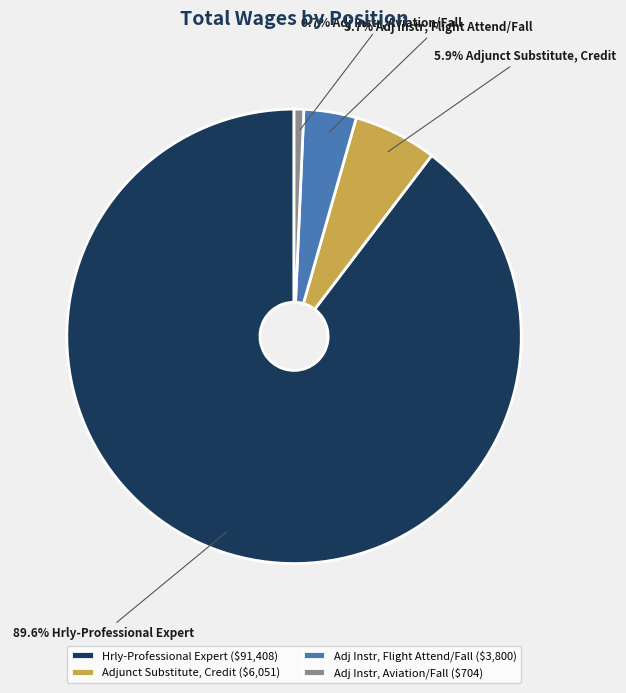

What percentage is NOT represented by Adj Instr, Aviation/Fall ($704)?

99.3%